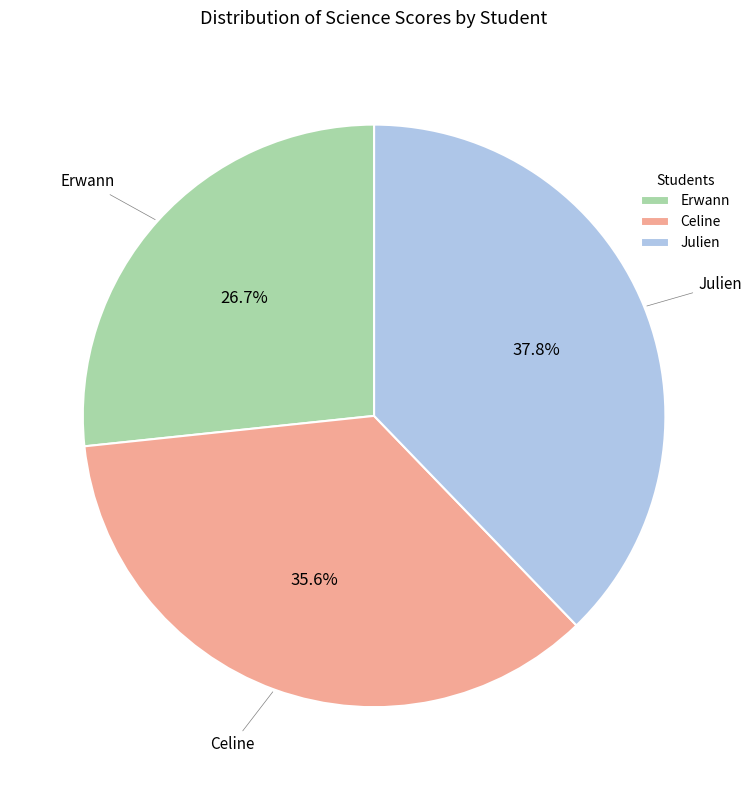

To the nearest percent, what is the average slice percentage?

33%